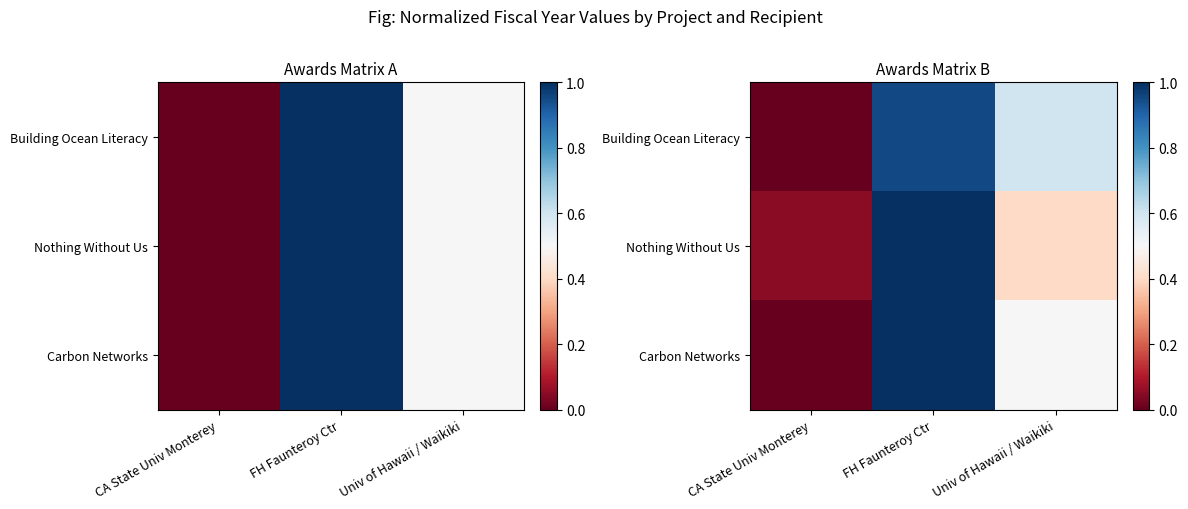

The Building Ocean Literacy series shows 1.5 at FH Faunteroy Ctr. True or false?

False